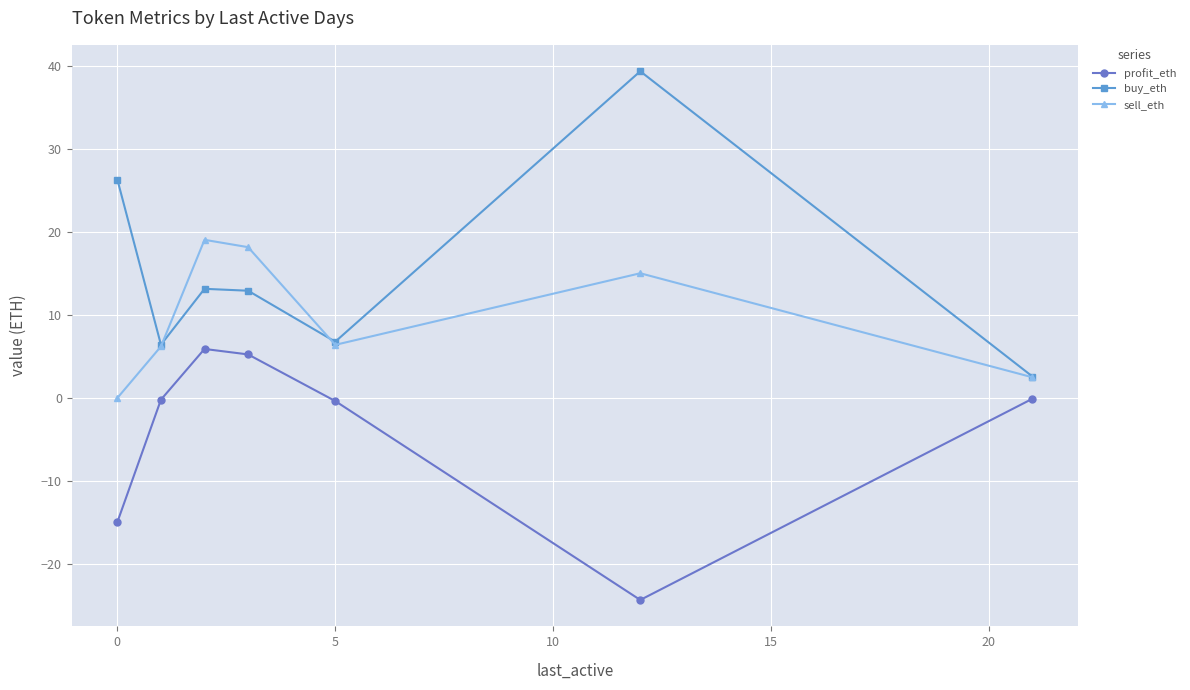

What is the value of the sell_eth point at the 7th from the left?

2.5